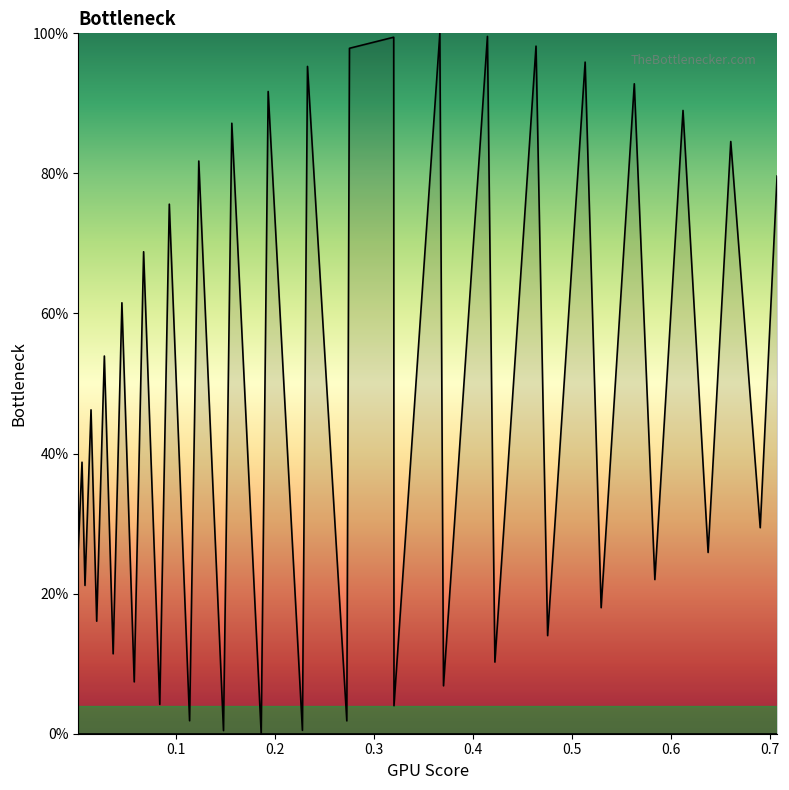

Reading left to right, list all the values displayed in this chart.

0.3	0.4	0.2	0.5	0.2	0.5	0.1	0.6	0.1	0.7	0.0	0.8	0.0	0.8	0.0	0.9	0.0	0.9	0.0	1.0	0.0	1.0	1.0	0.0	1.0	0.1	1.0	0.1	1.0	0.1	1.0	0.2	0.9	0.2	0.9	0.3	0.8	0.3	0.8